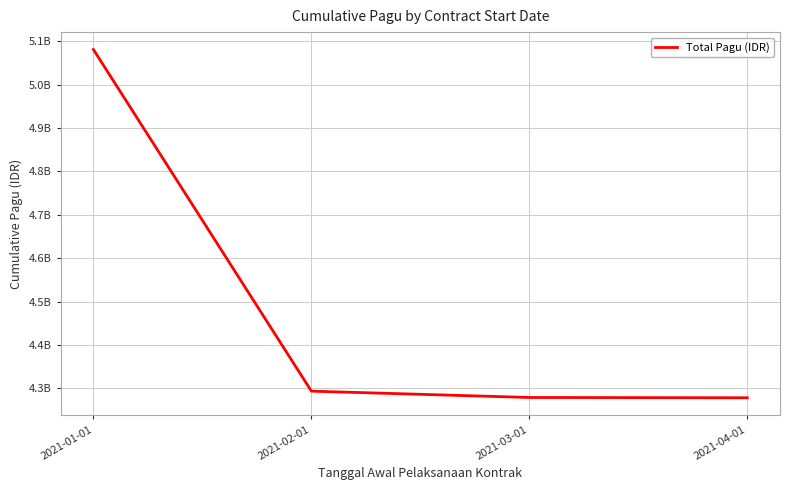

What is the label of the 2nd point from the right?

2021-03-01